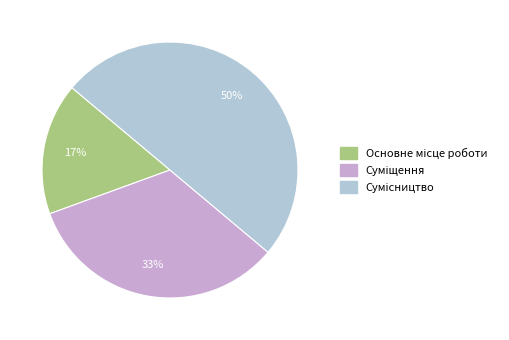

To the nearest percent, what is the difference between the largest and smallest slice percentages?

33%